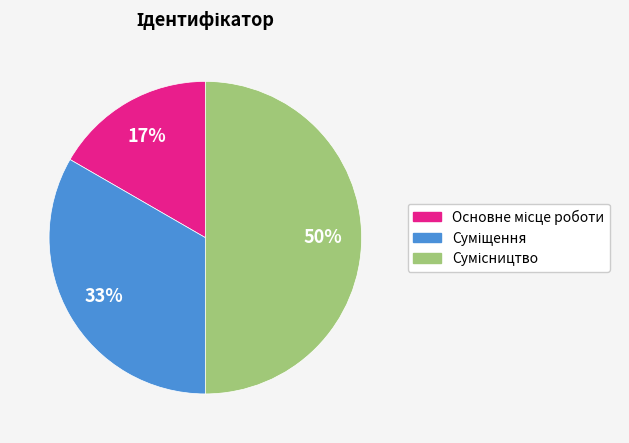

To the nearest percent, what is the average slice percentage?

33%